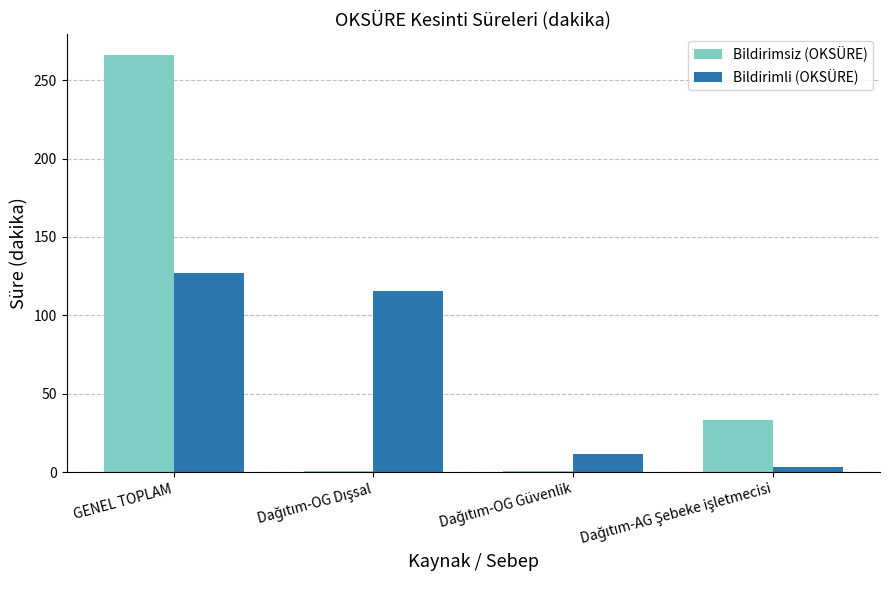

What is the sum of all Bildirimsiz (OKSÜRE) values?

300.8